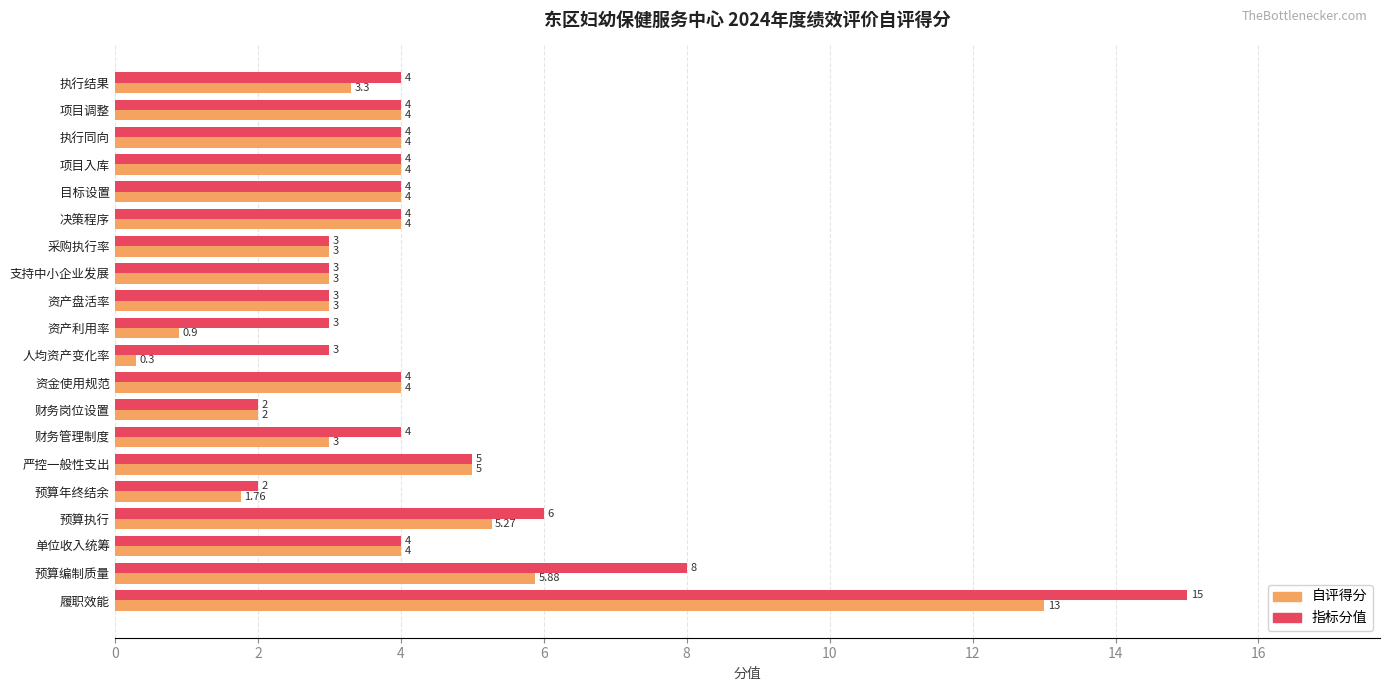

Where is 自评得分 nearest to the value 6?

预算编制质量